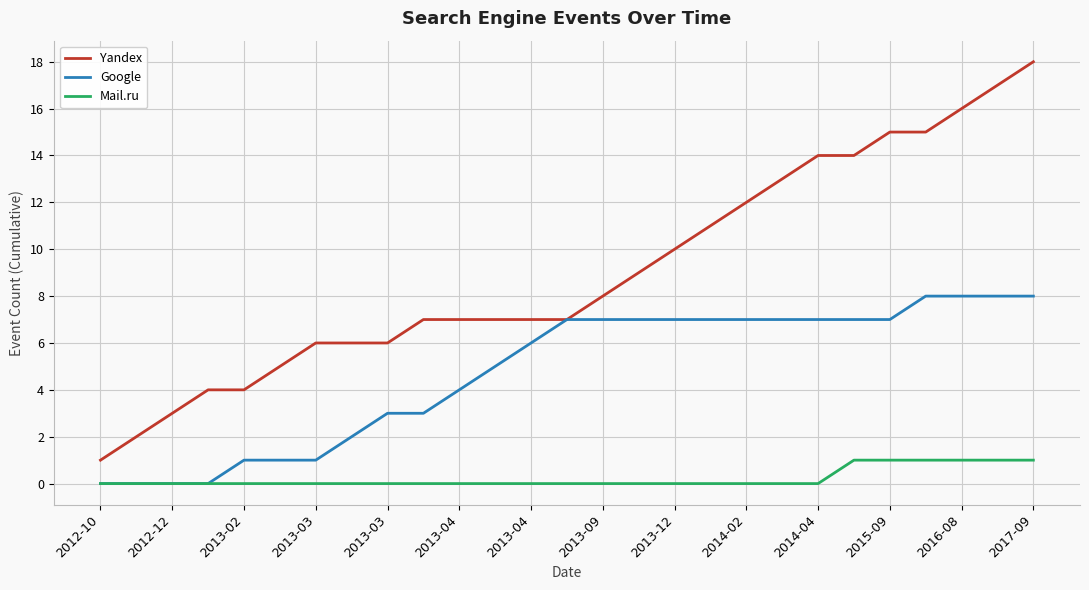

Which series has the widest spread of values?

Yandex